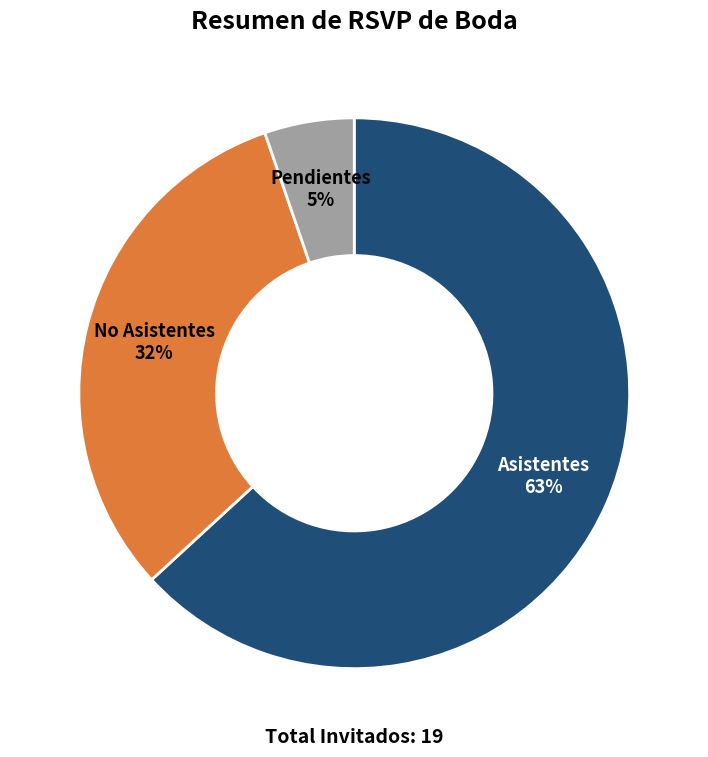

Is there any slice that represents more than half of the pie?

Yes